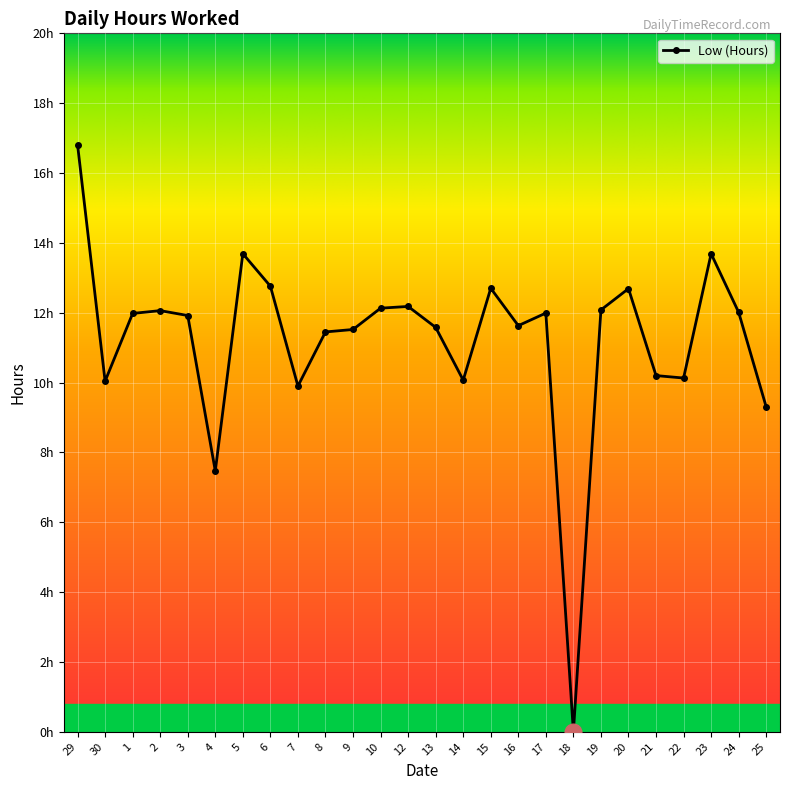

At which category does the chart reach its minimum across all series?

18